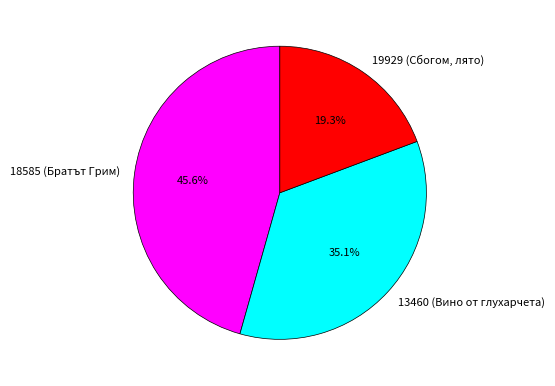

What percentage is the 13460 (Вино от глухарчета) slice, to the nearest percent?

35%